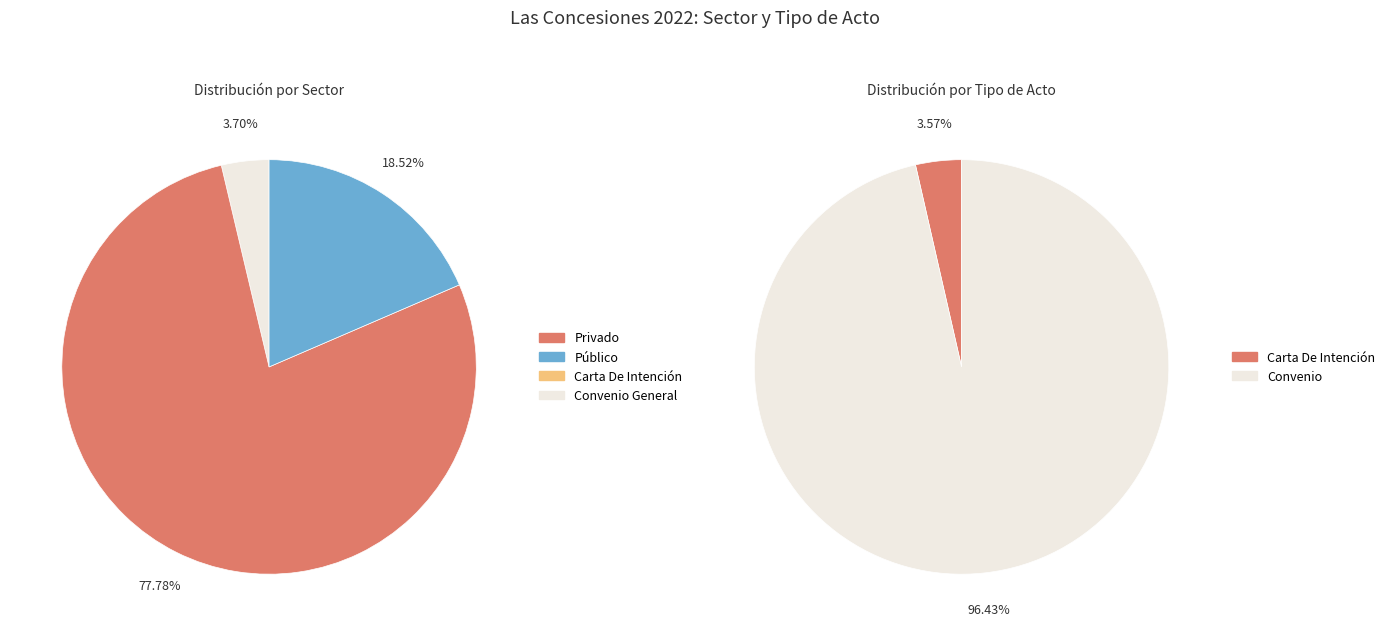

How many segments does this pie chart have?

5